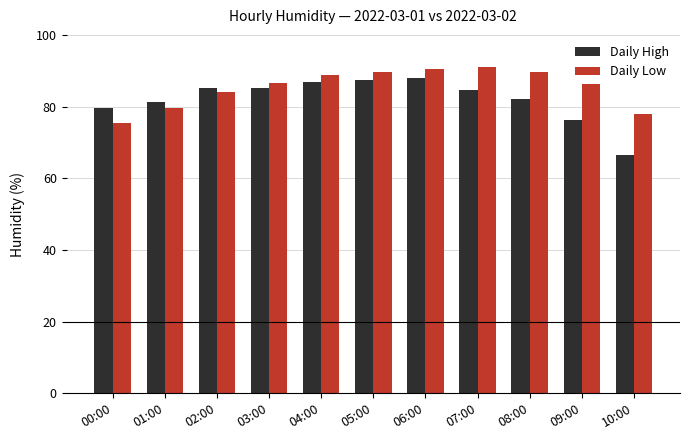

What is the value of the Daily Low bar at the 4th from the left?

86.5